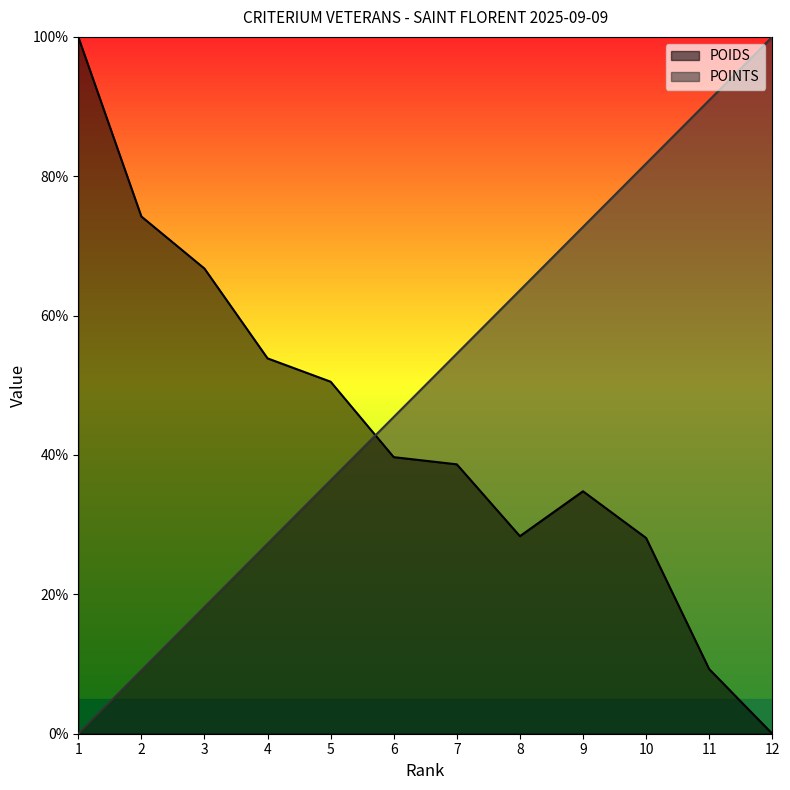

Reading left to right, list all the values displayed in this chart.

POIDS: 100.0	74.2	66.8	53.9	50.5	39.7	38.7	28.4	34.8	28.1	9.3	0.0
POINTS: 0.0	9.1	18.2	27.3	36.4	45.5	54.5	63.6	72.7	81.8	90.9	100.0